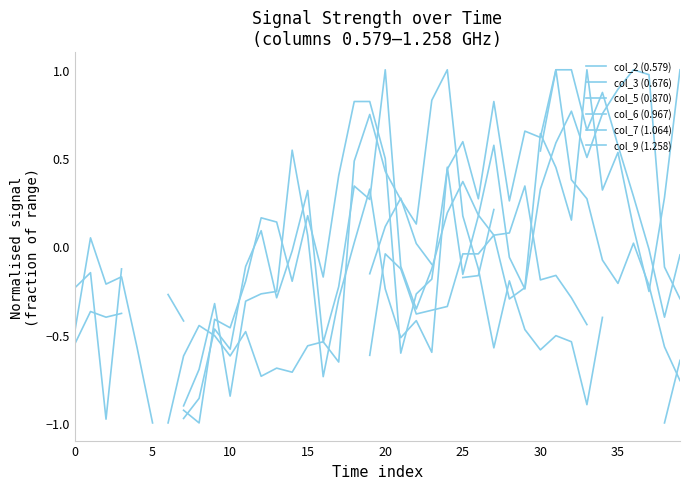

How many interior local valleys does the col_3 (0.676) series have?

3